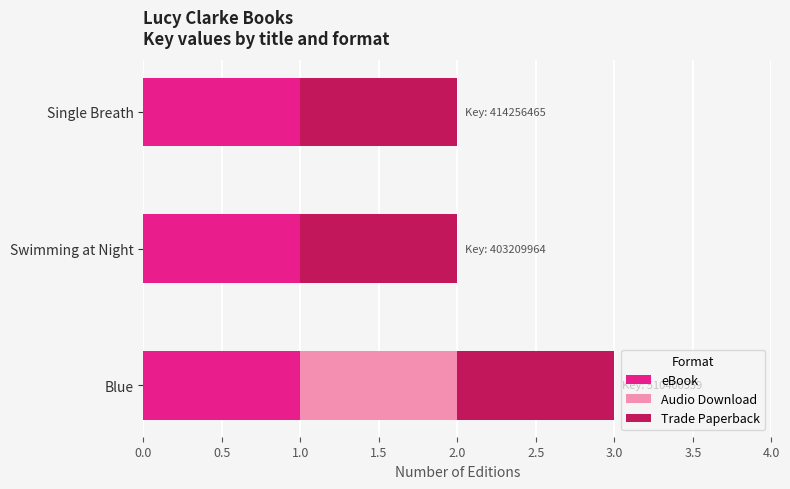

The value of eBook at Single Breath is 1. True or false?

True